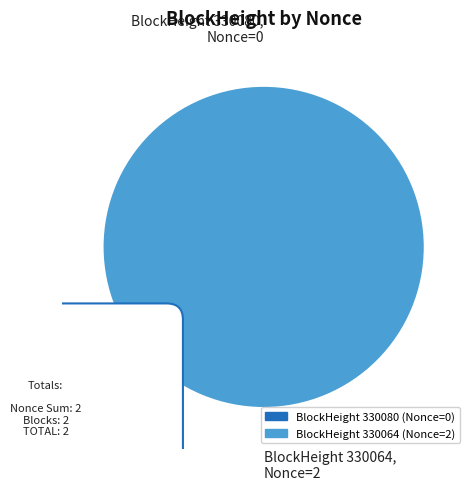

What is the total percentage of 330064 and 330080?

100.0%